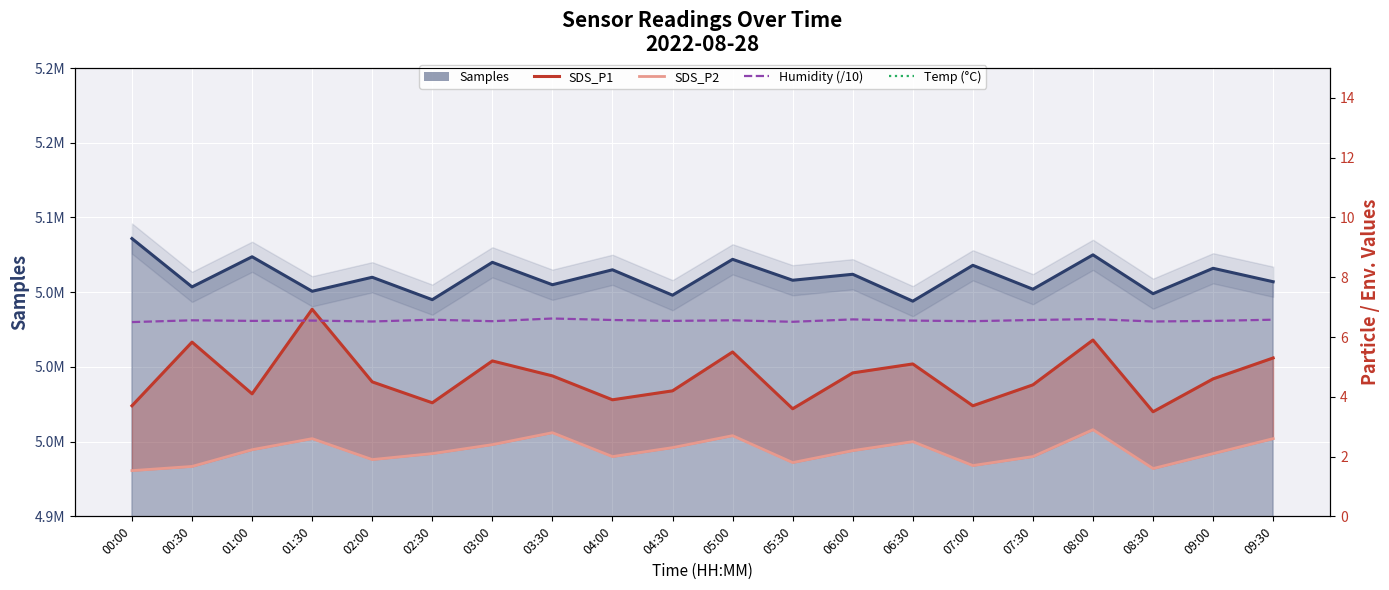

At which label does SDS_P2 first exceed 2?

01:00